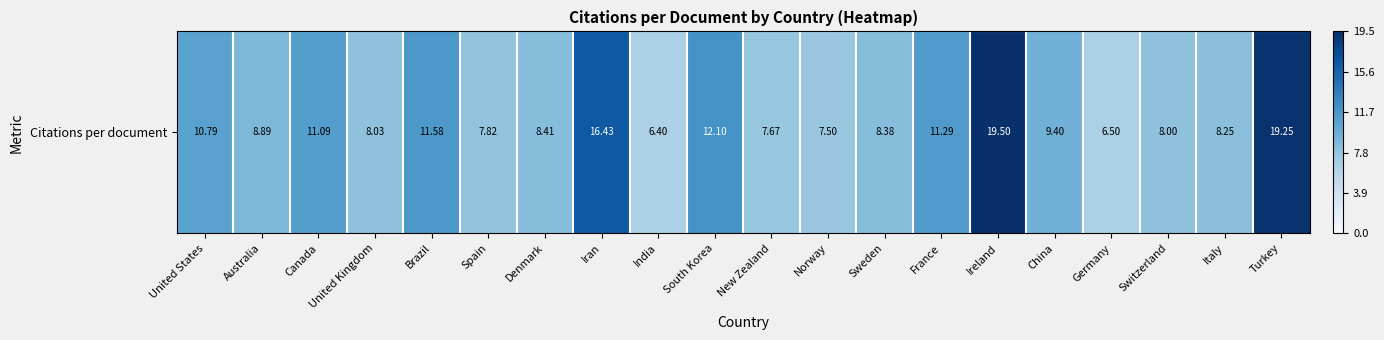

What is the sum of all values?

207.3